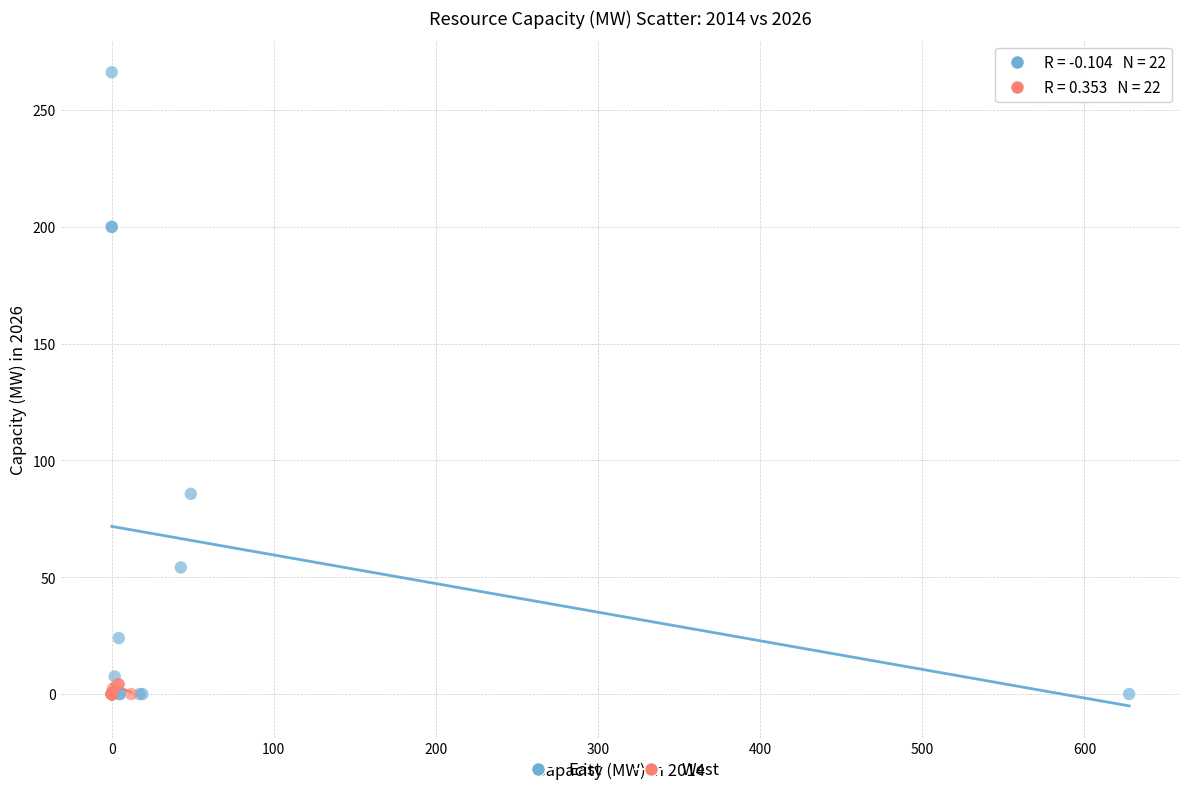

Which series contains the highest Y value?

East